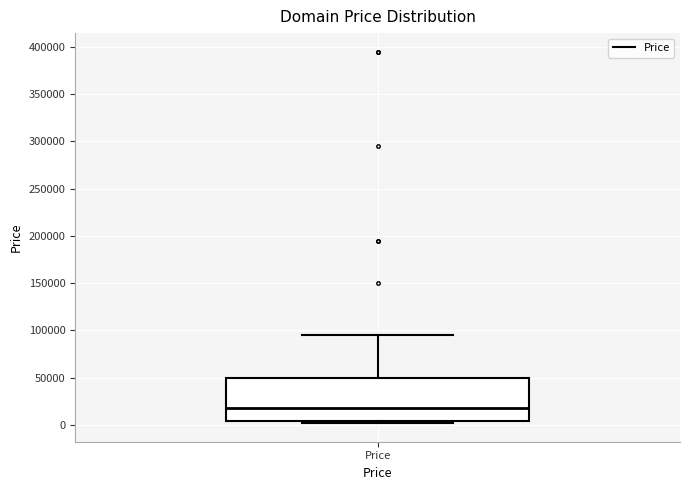

Transcribe this box plot: give where the median line is, the range the box spans, and where the two whiskers end, as read against the y-axis. The values are not printed on the chart, so give them approximately, as read against the axis.

median 15000, box 5000 to 50000, whiskers 0 to 95000